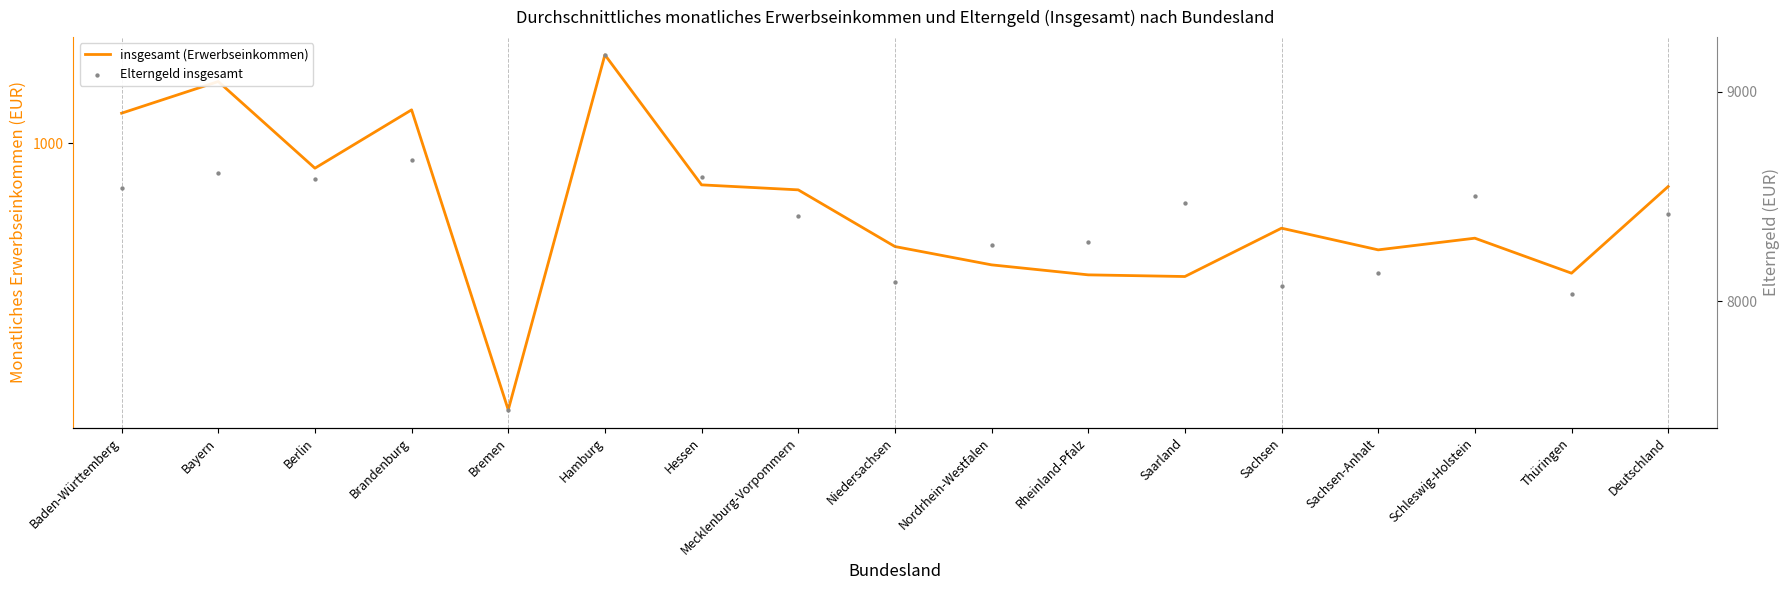

At which category is the sum across all series the highest?

Hamburg